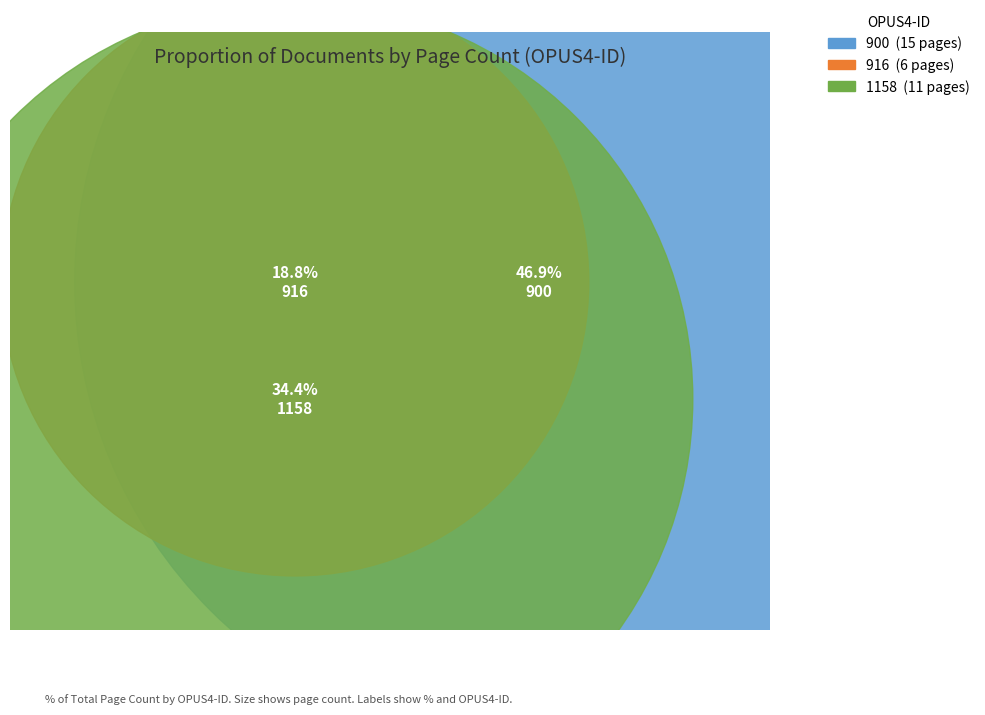

Rank the categories by value from highest to lowest.

900, 1158, 916